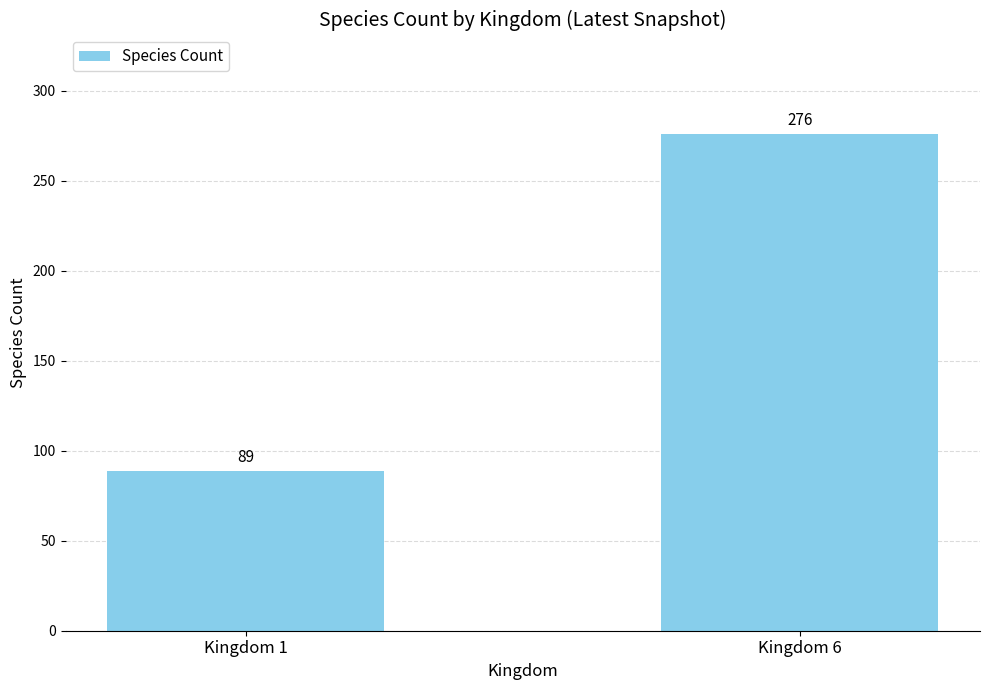

Reading left to right, list all the values displayed in this chart.

89	276